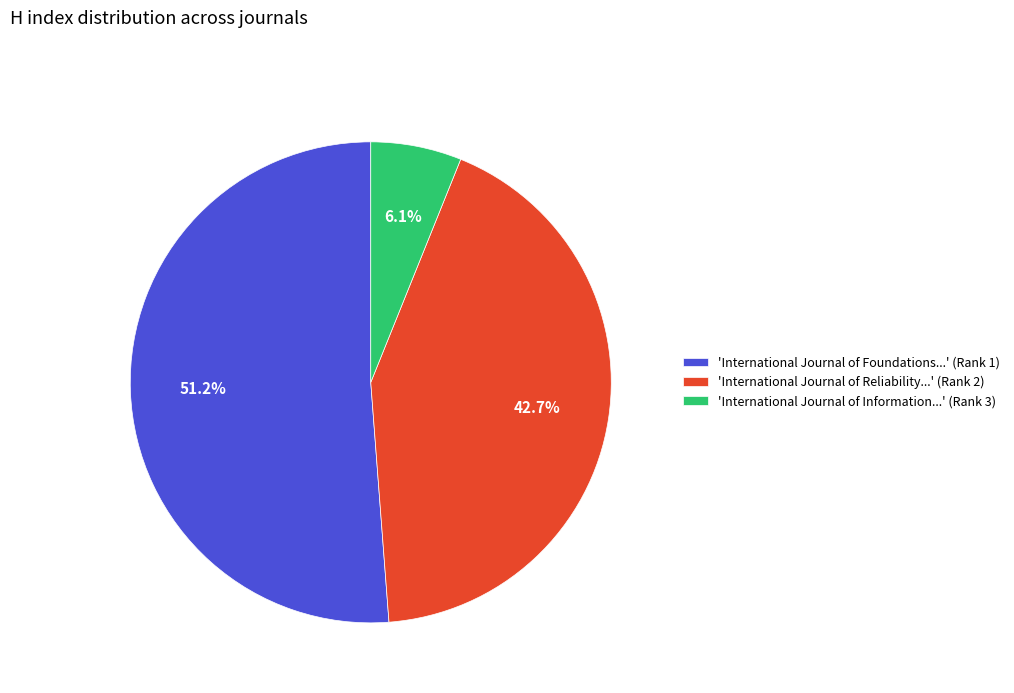

Is there any slice that represents more than half of the pie?

Yes